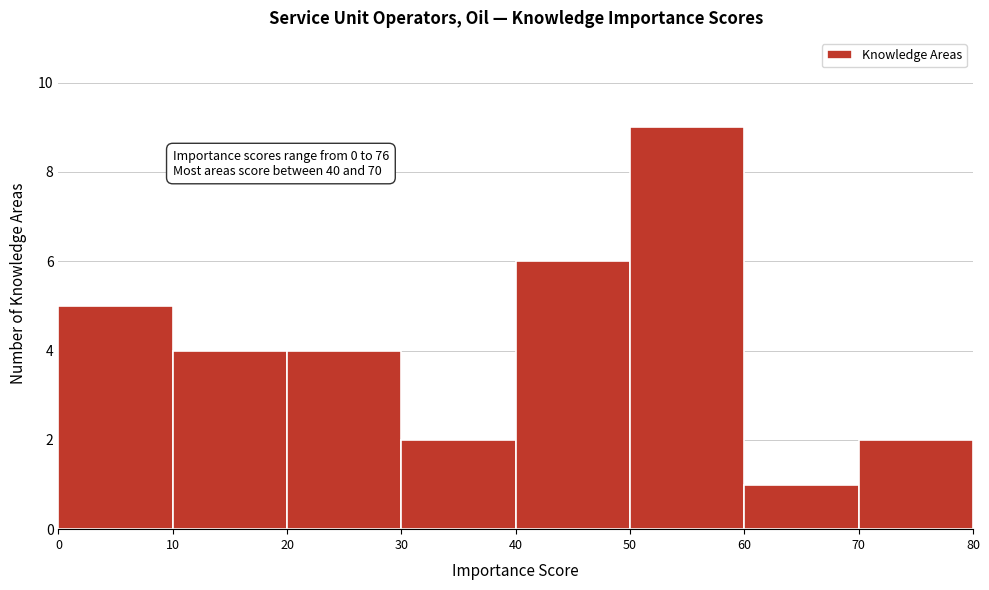

Over which range of the x-axis is the bar tallest?

50 to 60